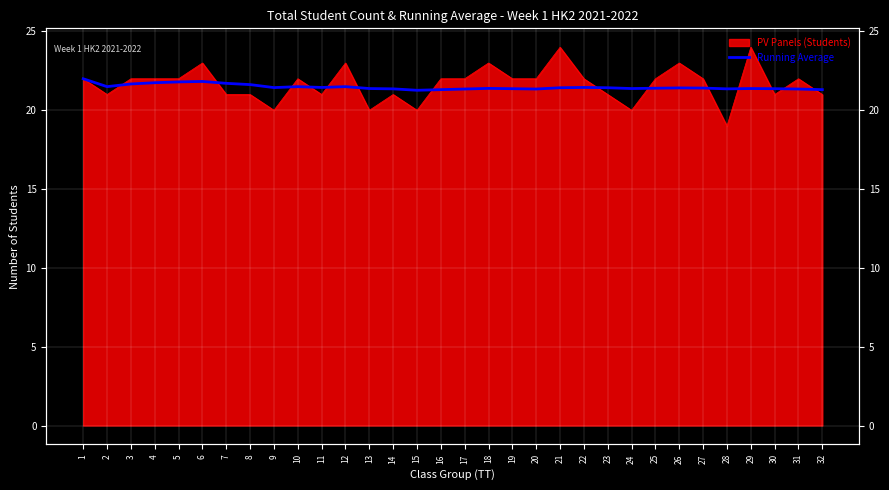

Where is the first local maximum?

6